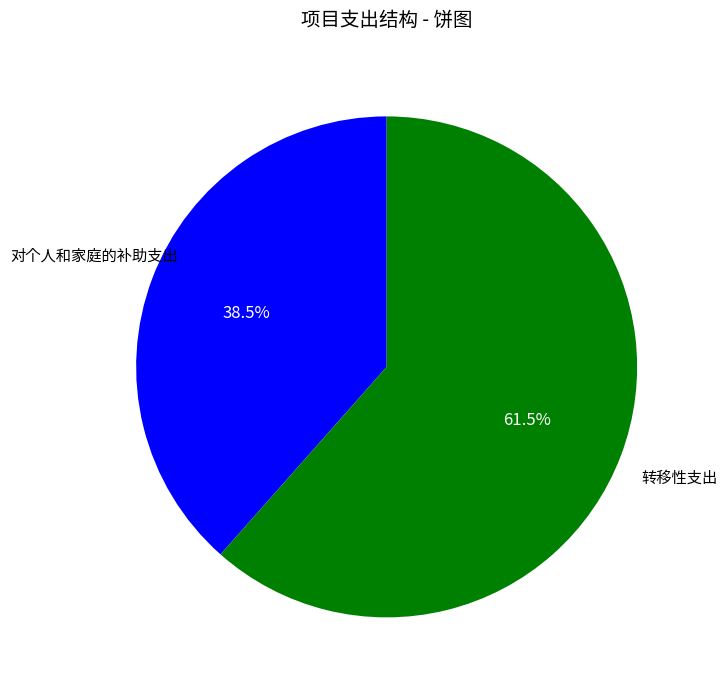

Which slice represents more than half of the pie?

转移性支出